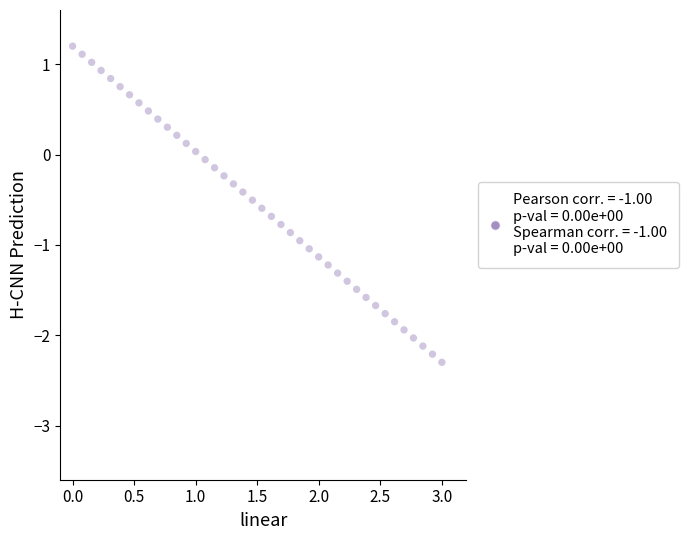

What is the range of X values (max minus min)?

3.0